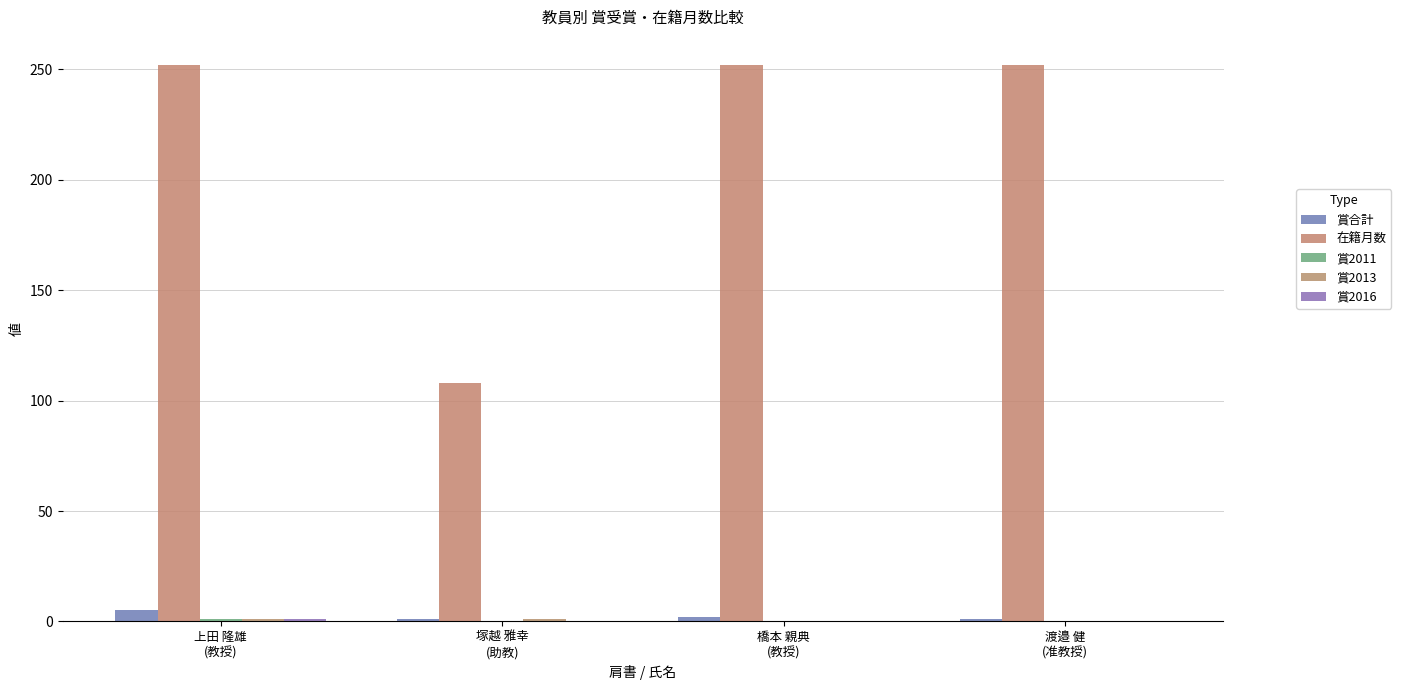

How many data points does each series have?

4